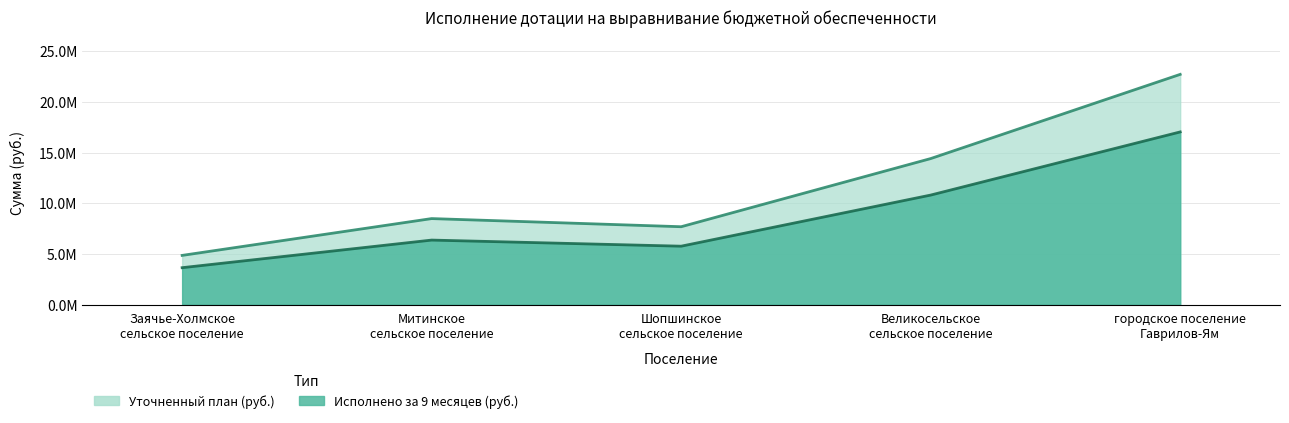

The Исполнено за 9 месяцев (руб.) series shows 3959592 at Митинское
сельское поселение. True or false?

False